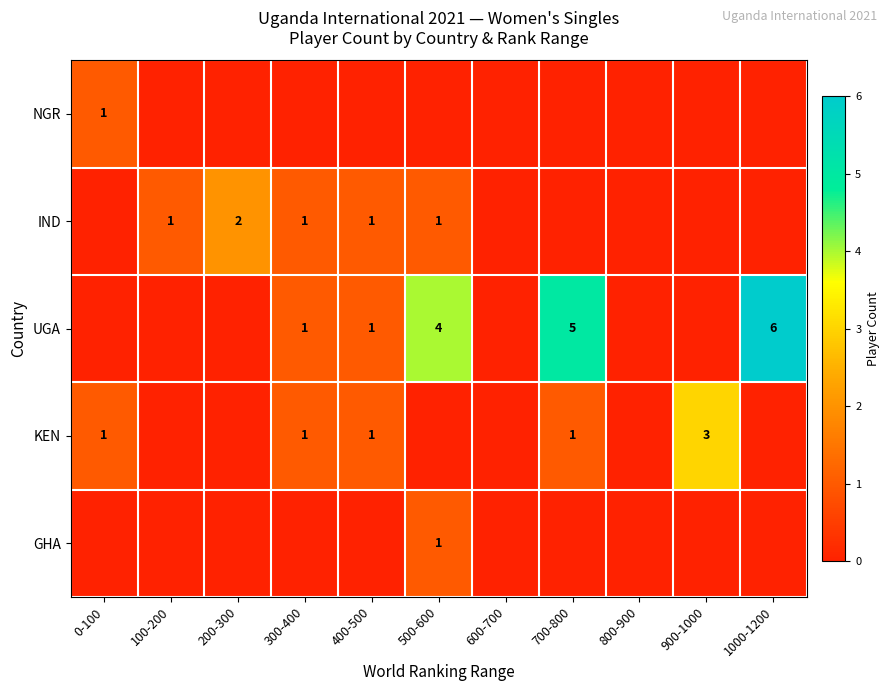

The value of KEN at 900-1000 is 5. True or false?

False